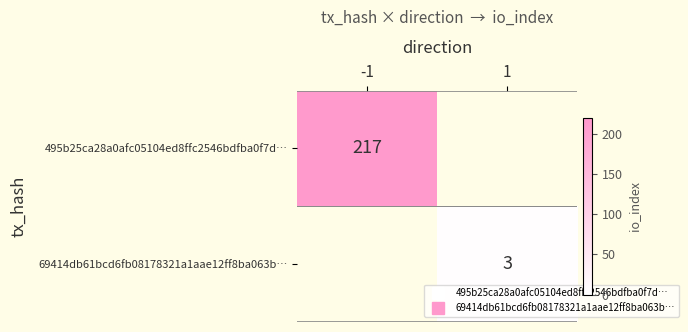

What is the smallest value displayed?

3.0